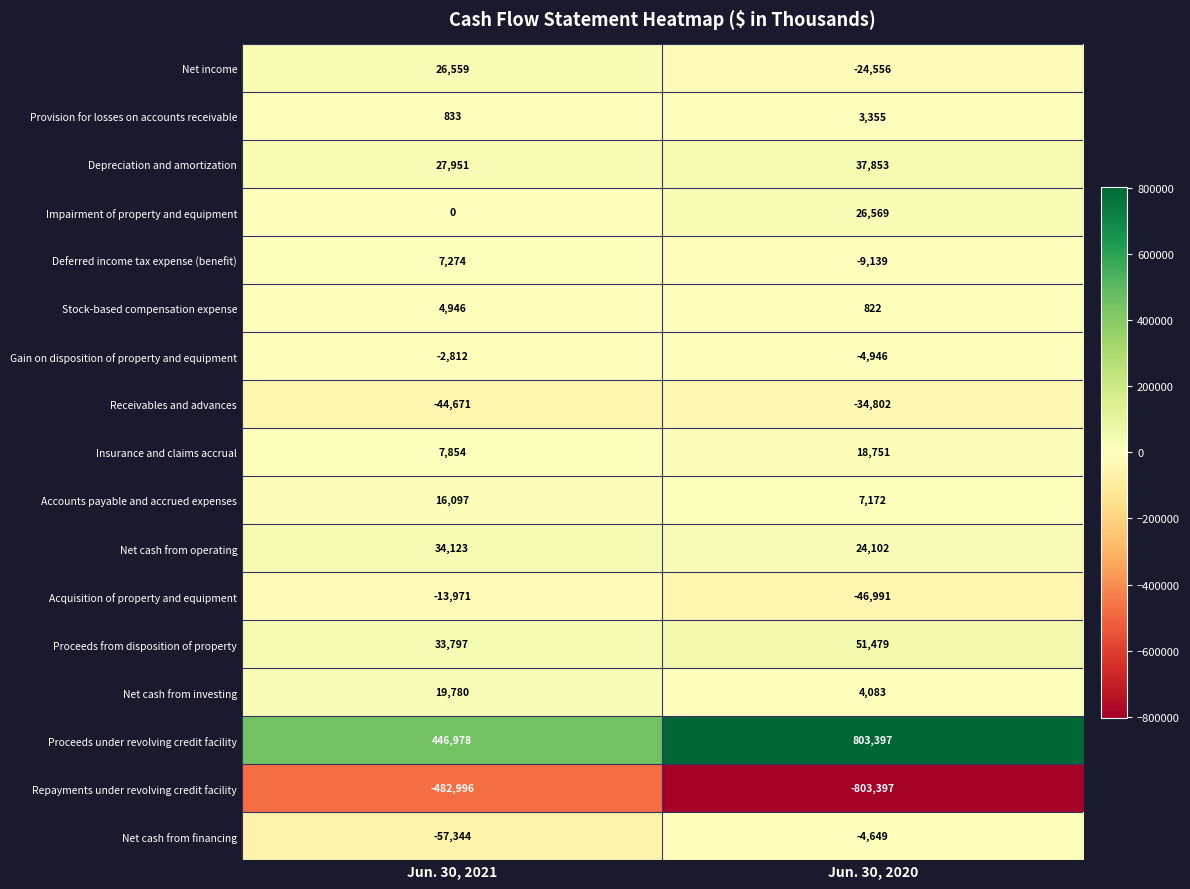

At which label is Net cash from financing closest to -30996?

Jun. 30, 2020